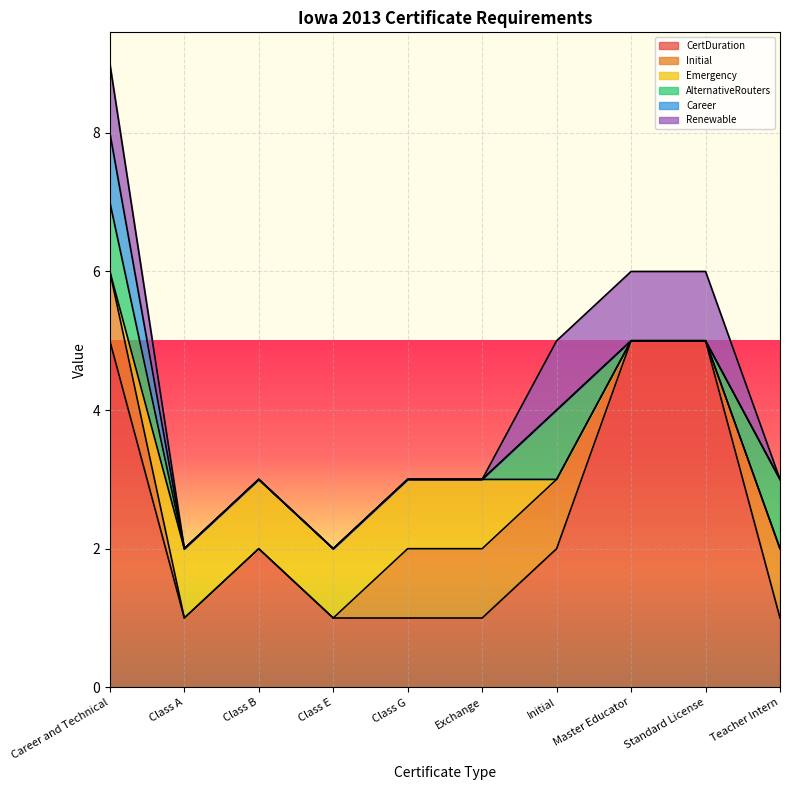

Count the Emergency values in the range 0 to 1.

10